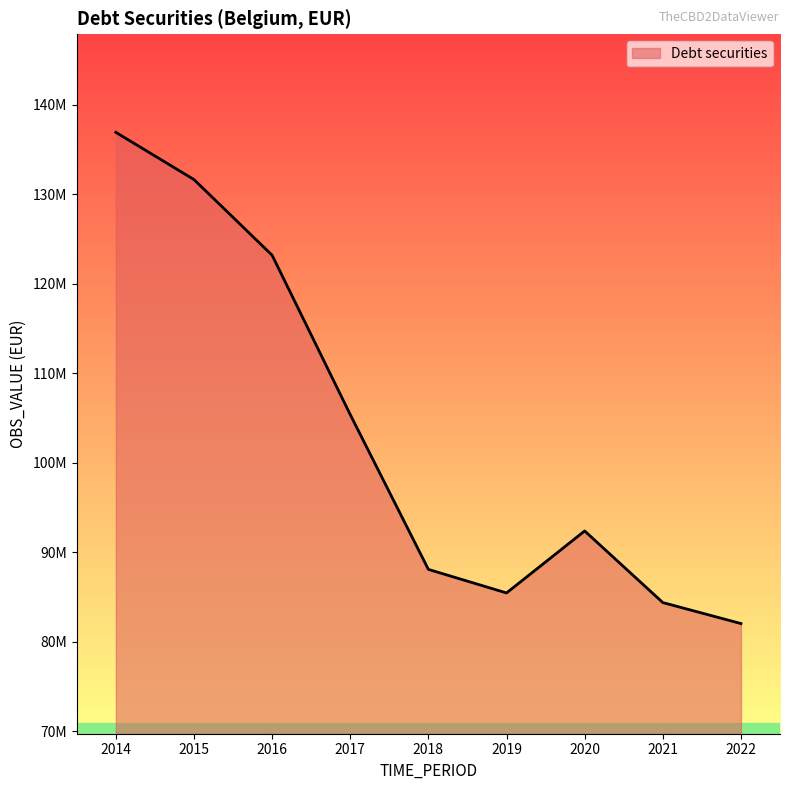

Between 2022 and 2018, which is larger?

2018